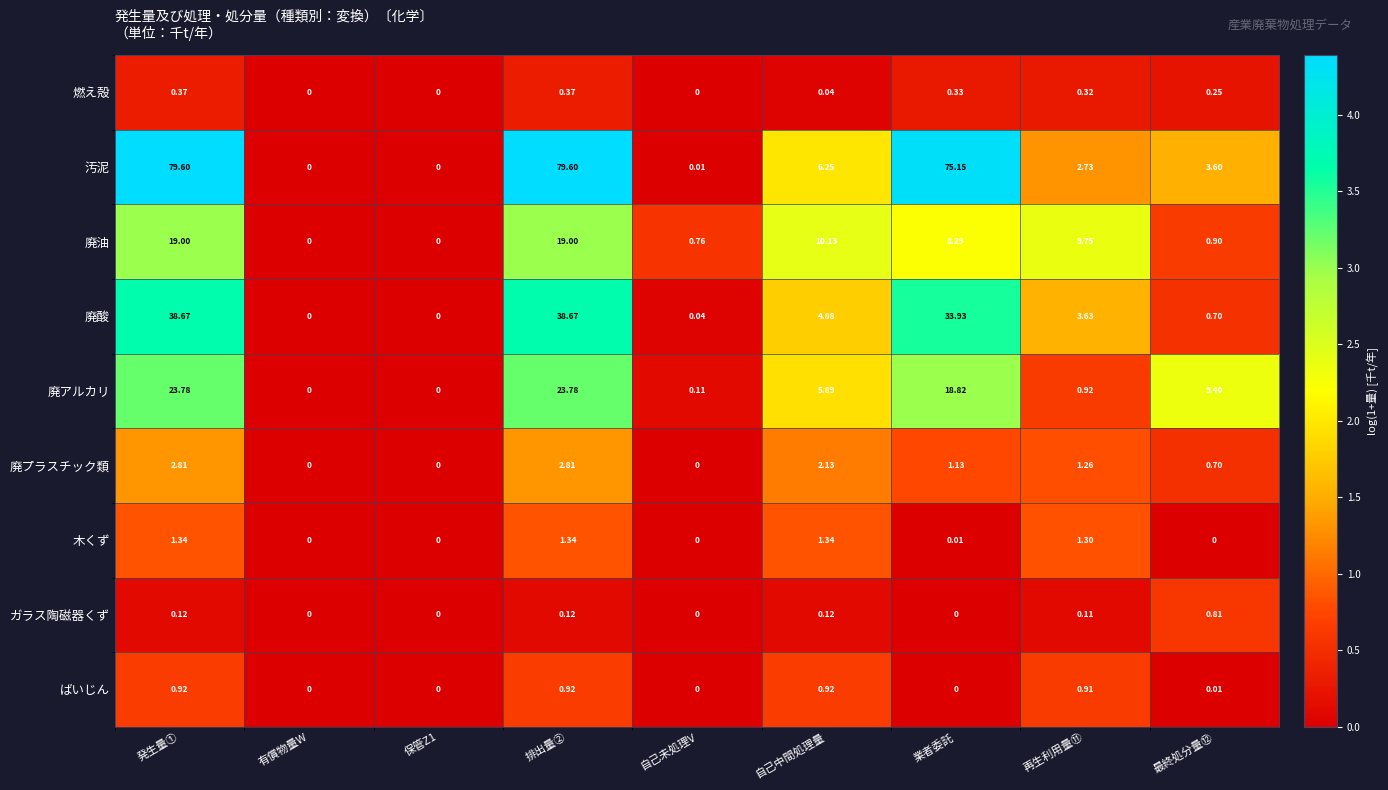

Where is 廃酸 nearest to the value 19?

自己中間処理量